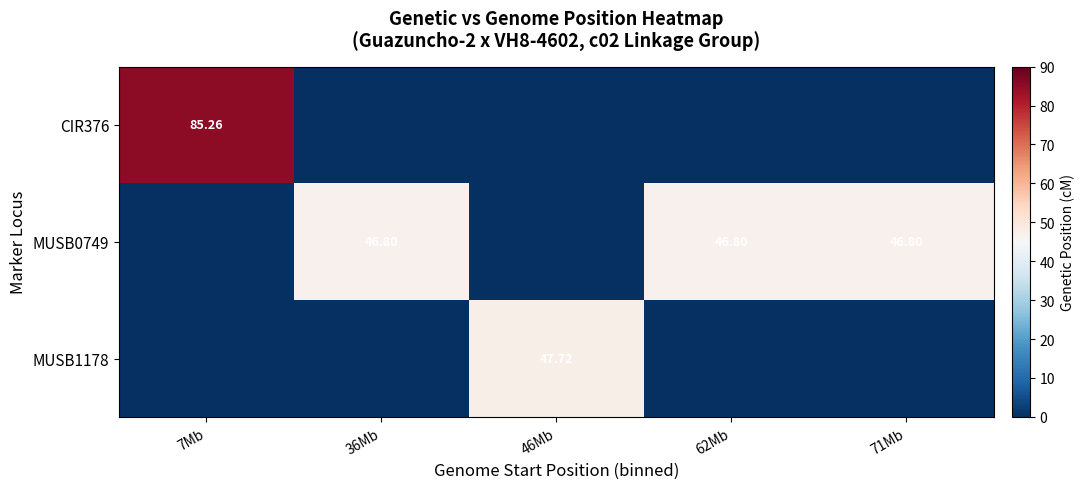

List the series in order of their overall mean, lowest first.

MUSB1178, CIR376, MUSB0749